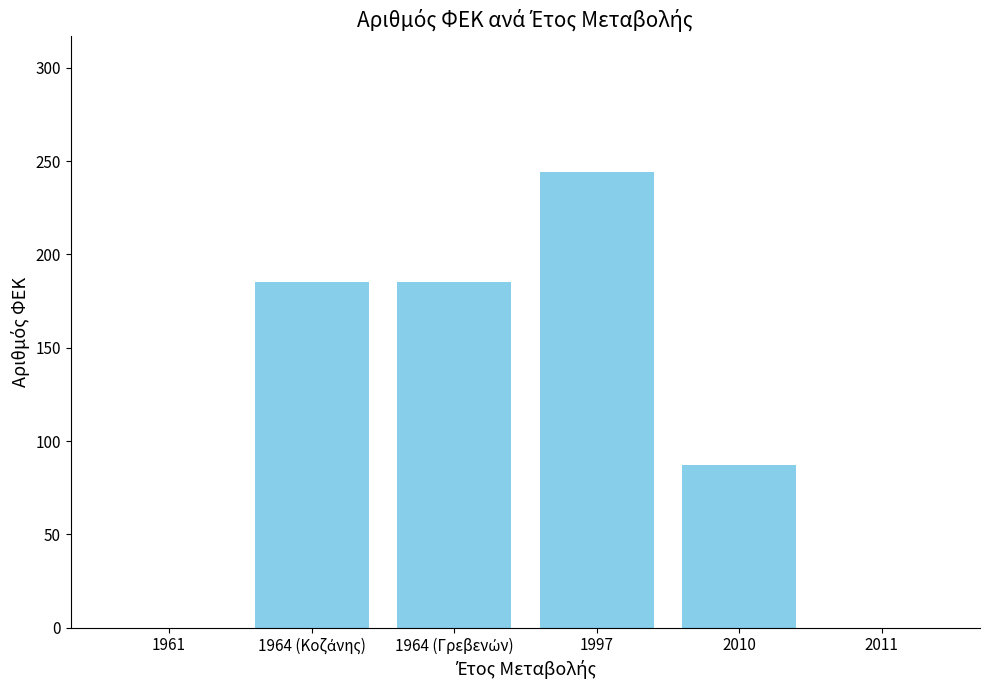

Which label corresponds to the largest value in the chart?

1997